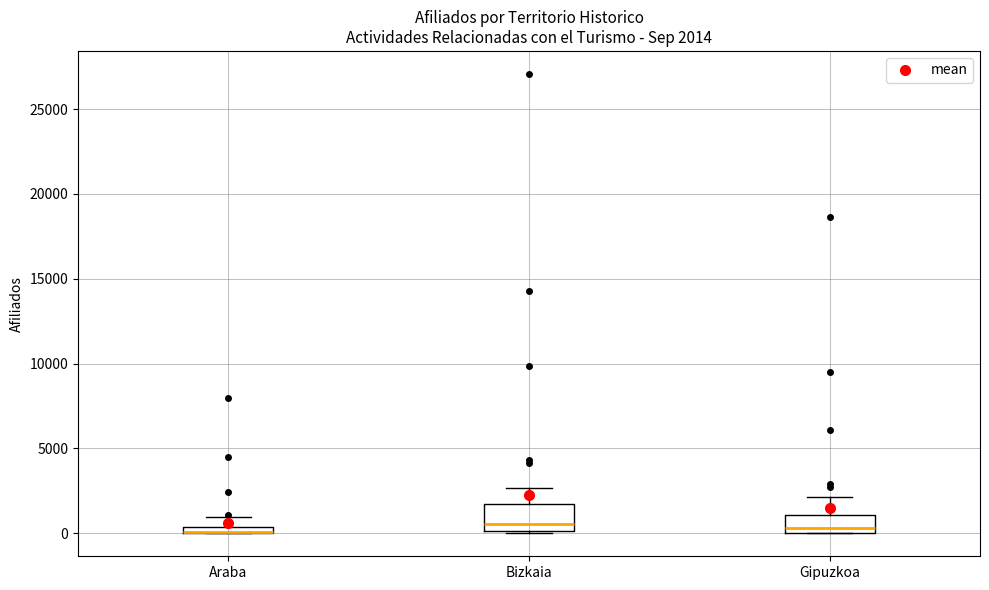

Comparing the boxes themselves (not the whiskers), which one is the tallest?

Bizkaia